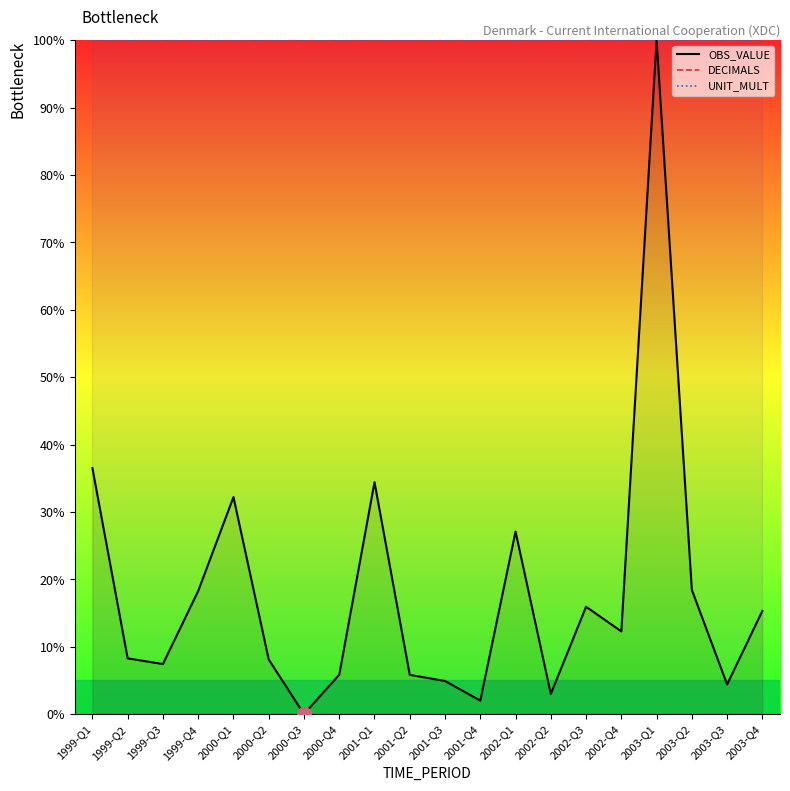

What is the label of the 8th point from the right?

2002-Q1